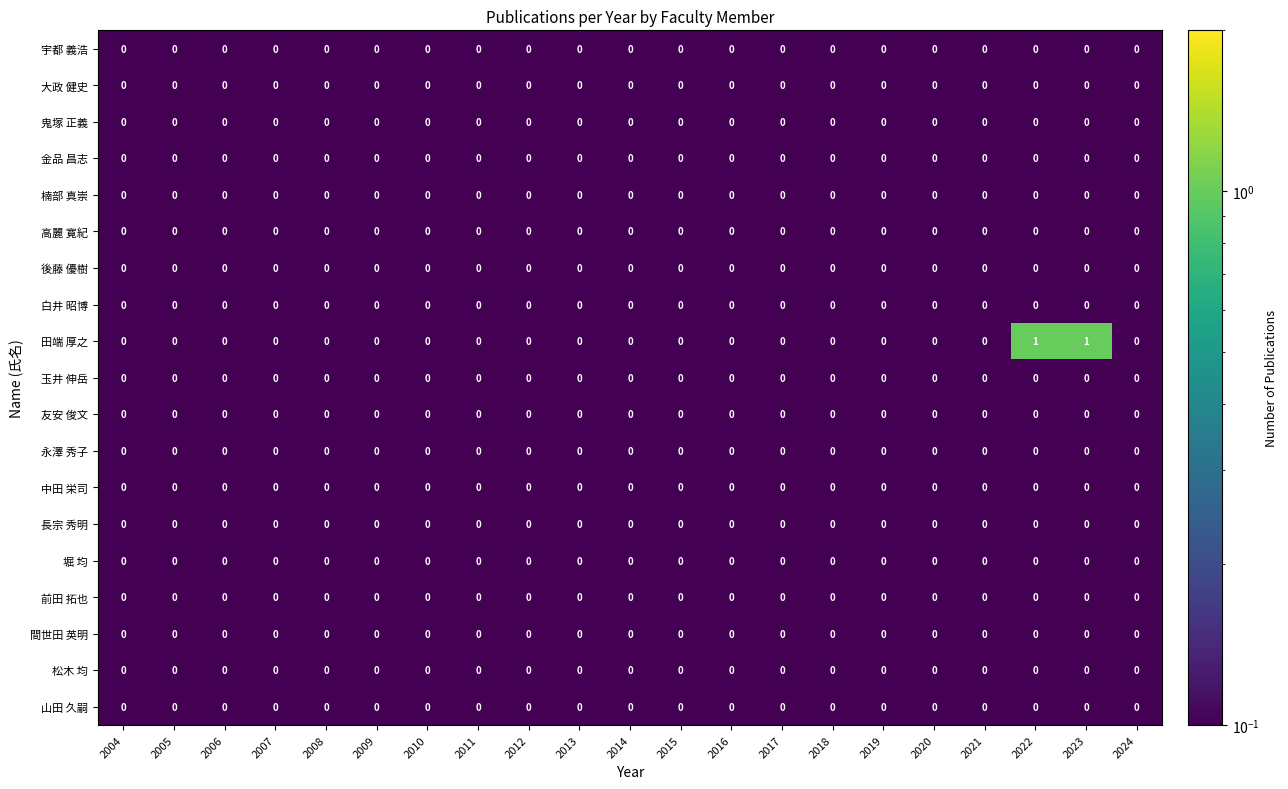

How many distinct data groups are displayed?

19